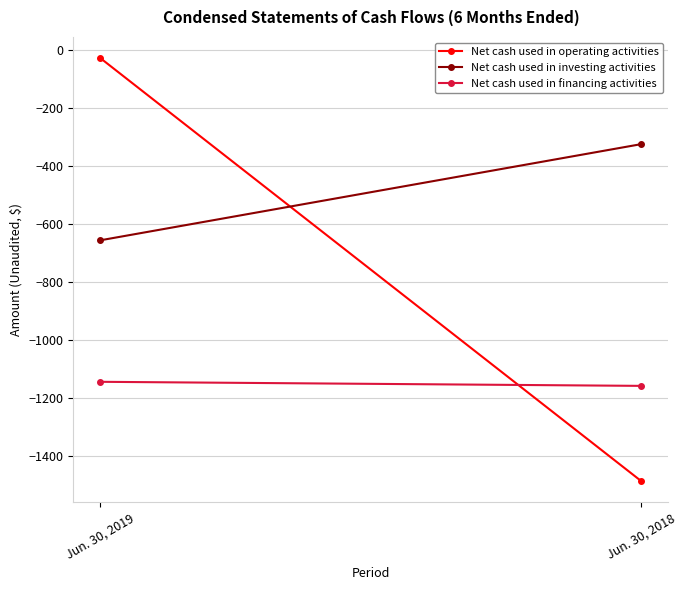

What is the greatest value displayed?

-29